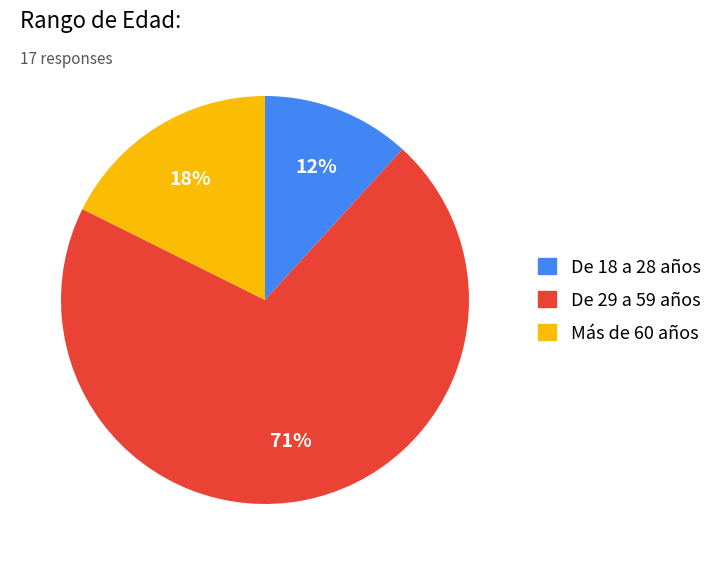

To the nearest percent, what is the average slice percentage?

33%